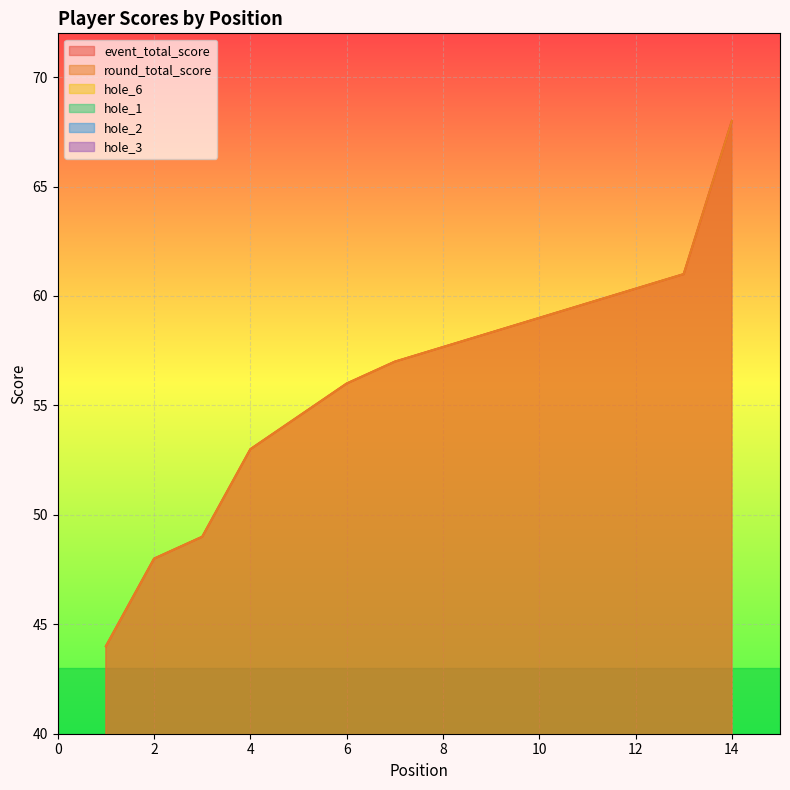

How many lines are shown in the chart?

6